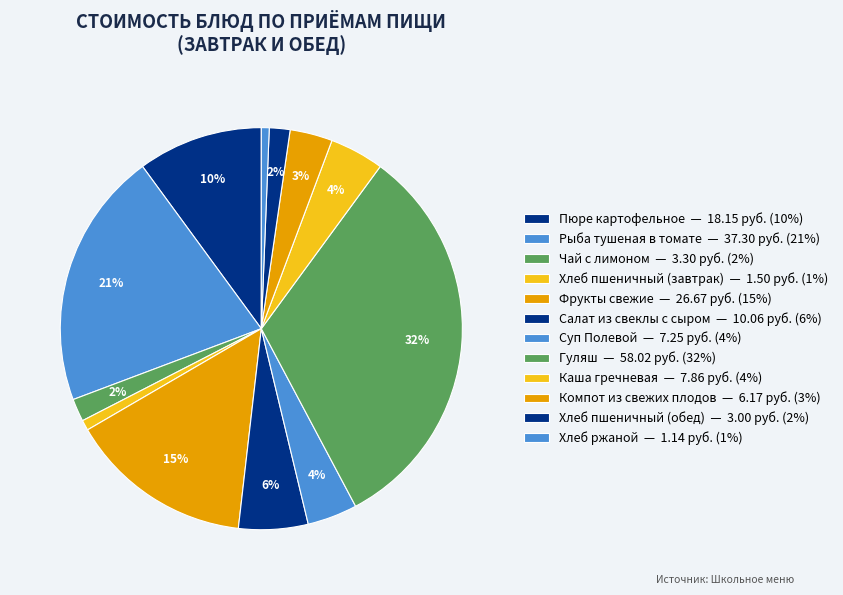

What is the largest slice in the pie chart?

Гуляш